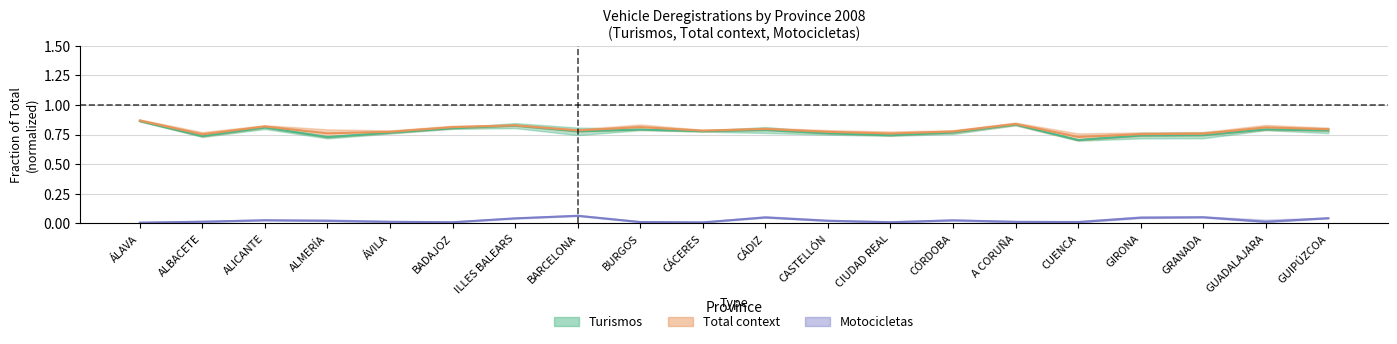

How many series are shown in this chart?

3